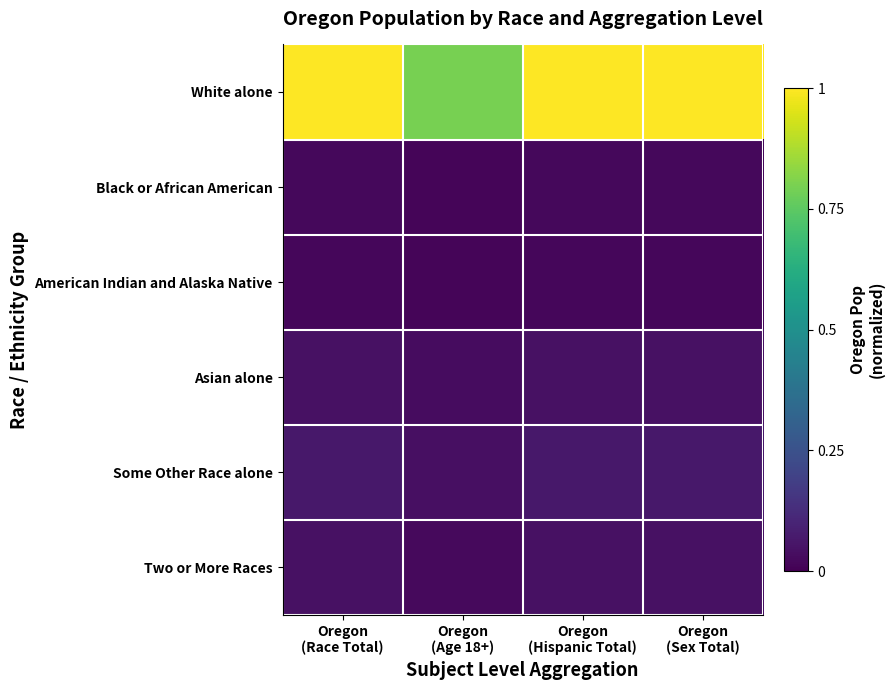

Reading right to left, what are all the values shown in this chart?

White alone: Oregon
(Sex Total)=1.0	Oregon
(Hispanic Total)=1.0	Oregon
(Age 18+)=0.8	Oregon
(Race Total)=1.0
Black or African American: Oregon
(Sex Total)=0.0	Oregon
(Hispanic Total)=0.0	Oregon
(Age 18+)=0.0	Oregon
(Race Total)=0.0
American Indian and Alaska Native: Oregon
(Sex Total)=0.0	Oregon
(Hispanic Total)=0.0	Oregon
(Age 18+)=0.0	Oregon
(Race Total)=0.0
Asian alone: Oregon
(Sex Total)=0.0	Oregon
(Hispanic Total)=0.0	Oregon
(Age 18+)=0.0	Oregon
(Race Total)=0.0
Some Other Race alone: Oregon
(Sex Total)=0.1	Oregon
(Hispanic Total)=0.1	Oregon
(Age 18+)=0.0	Oregon
(Race Total)=0.1
Two or More Races: Oregon
(Sex Total)=0.0	Oregon
(Hispanic Total)=0.0	Oregon
(Age 18+)=0.0	Oregon
(Race Total)=0.0